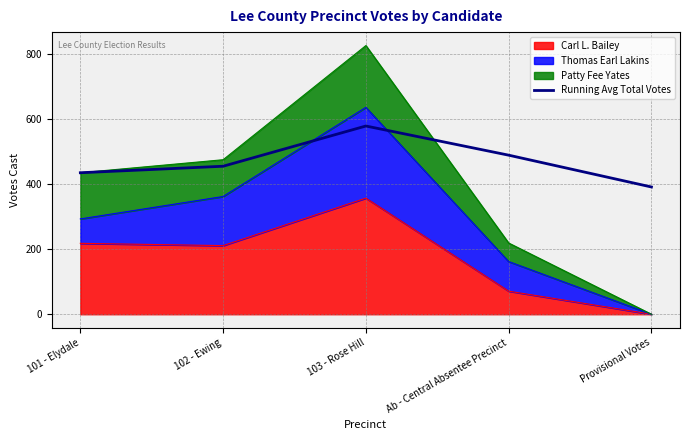

What value does the data have at 103 - Rose Hill?

578.7